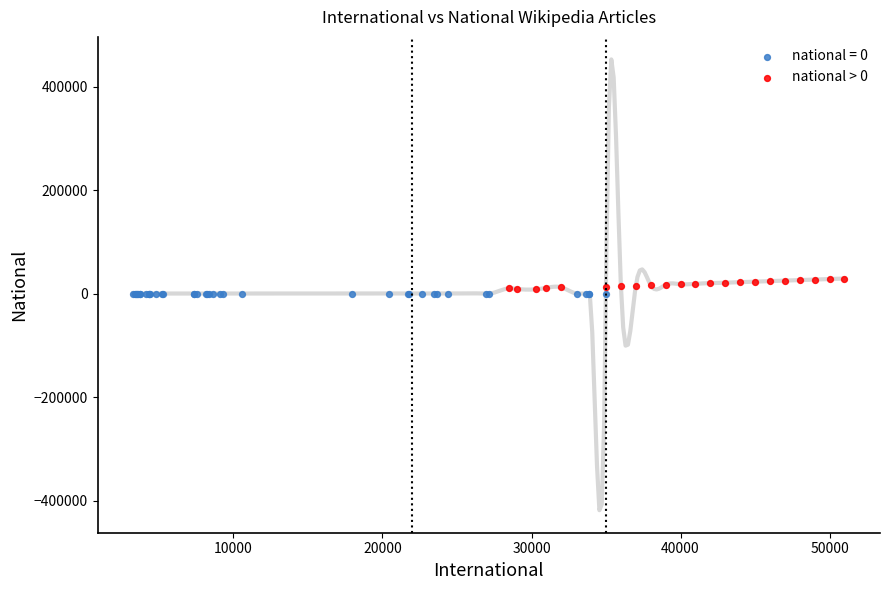

What are all the series names shown in the legend?

national = 0, national > 0